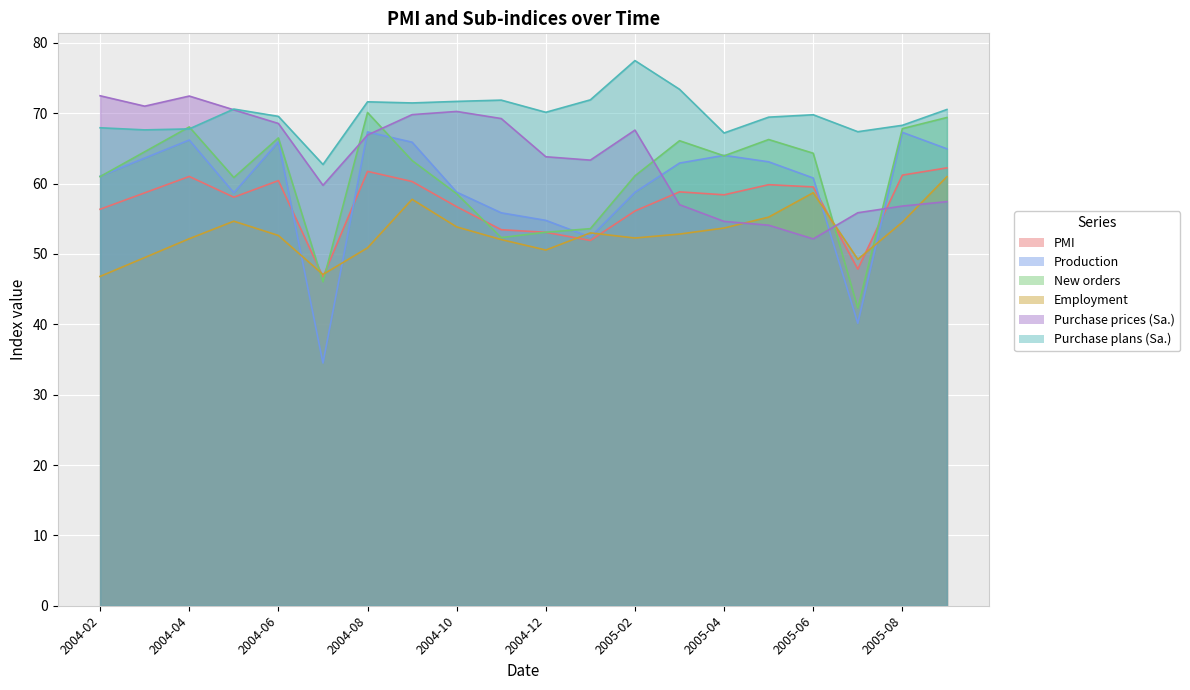

At which label does PMI reach its minimum?

2004-07